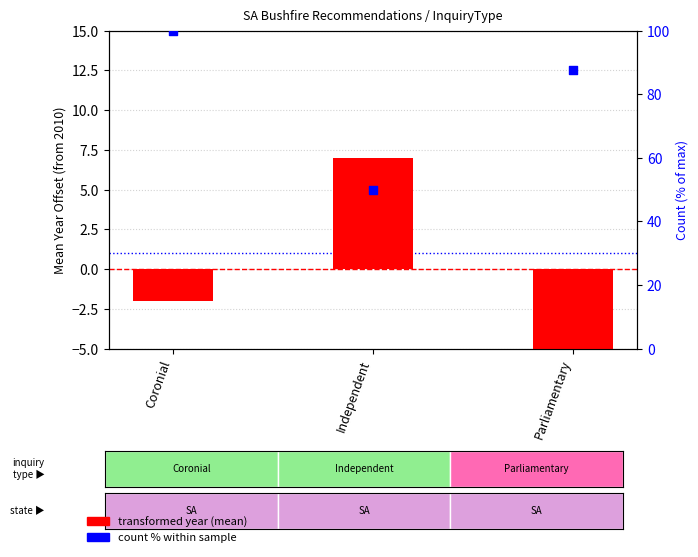

Which series contains the highest Y value?

count % of max